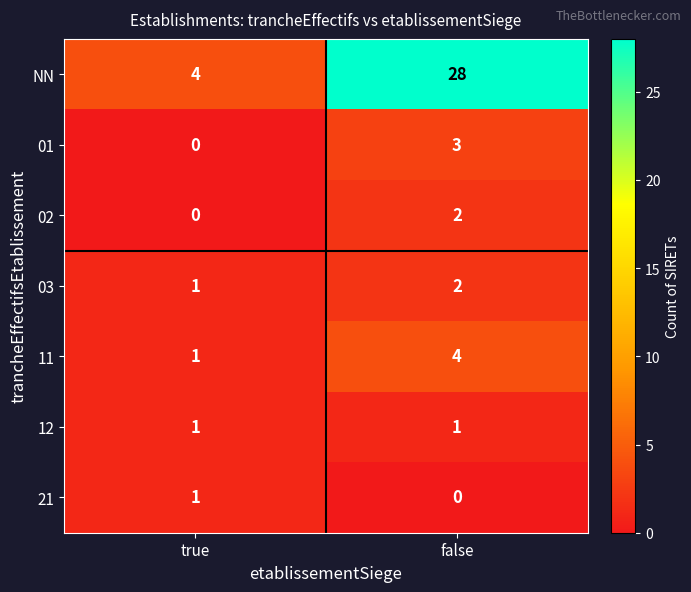

Which series has the widest spread of values?

NN